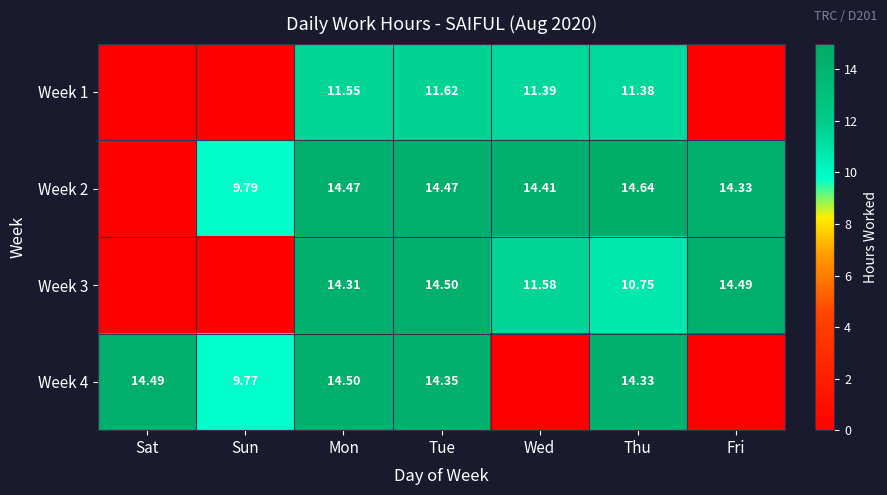

At how many categories does at least one series exceed 9?

7